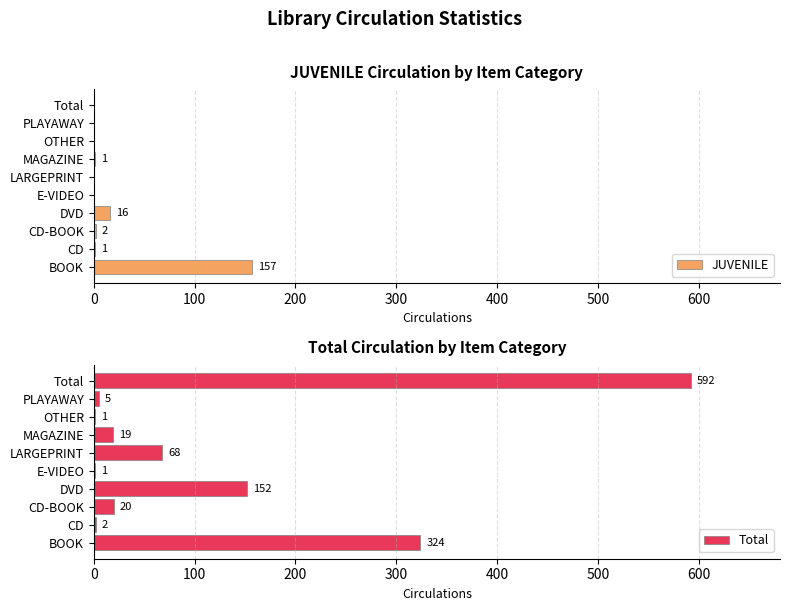

Rank the series by their maximum value, from lowest to highest.

JUVENILE, Total